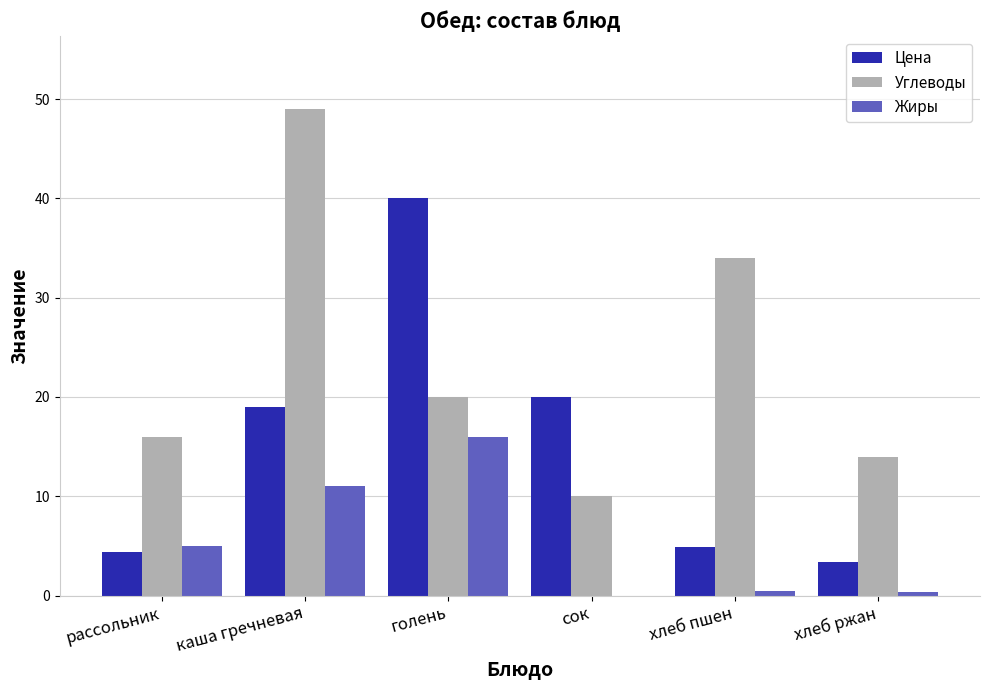

What is the maximum value shown in the chart?

49.0